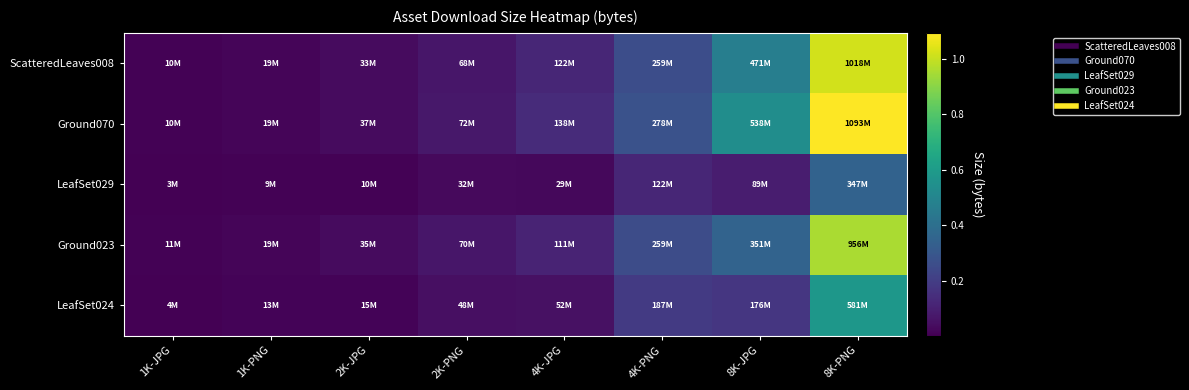

Reading left to right, list all the values displayed in this chart.

ScatteredLeaves008: 1K-JPG=10087161	1K-PNG=18699005	2K-JPG=33461649	2K-PNG=67761041	4K-JPG=121617477	4K-PNG=259324069	8K-JPG=470850179	8K-PNG=1018374831
Ground070: 1K-JPG=10274045	1K-PNG=19221296	2K-JPG=36523713	2K-PNG=71650941	4K-JPG=137918531	4K-PNG=277889736	8K-JPG=537683094	8K-PNG=1093394519
LeafSet029: 1K-JPG=3298113	1K-PNG=9136925	2K-JPG=9525912	2K-PNG=32439646	4K-JPG=28809175	4K-PNG=122435291	8K-JPG=88913200	8K-PNG=347318925
Ground023: 1K-JPG=10844104	1K-PNG=19460604	2K-JPG=35338075	2K-PNG=70104485	4K-JPG=111356881	4K-PNG=258729073	8K-JPG=350741386	8K-PNG=955905730
LeafSet024: 1K-JPG=4142313	1K-PNG=12535174	2K-JPG=14609470	2K-PNG=48088206	4K-JPG=52382052	4K-PNG=187448549	8K-JPG=175882137	8K-PNG=581357528